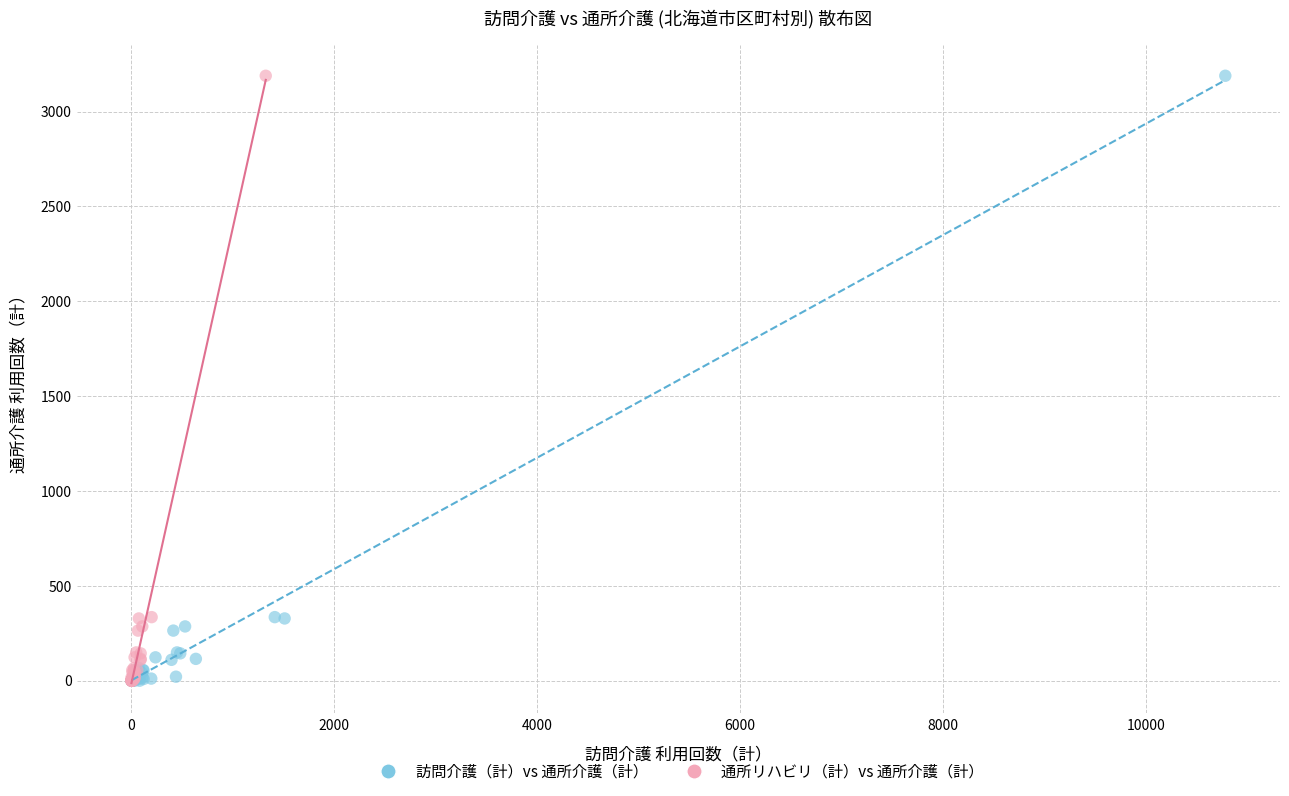

What are all the series names shown in the legend?

訪問介護（計）vs 通所介護（計）, 通所リハビリ（計）vs 通所介護（計）